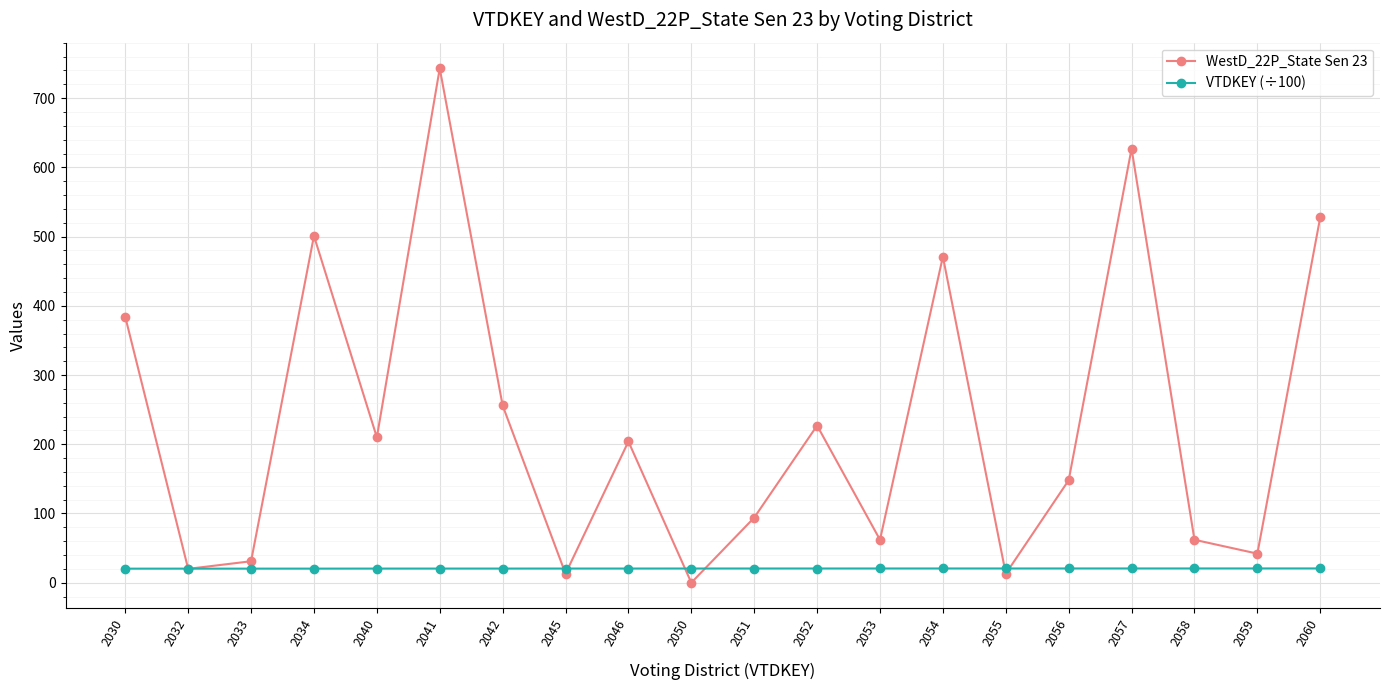

True or false: WestD_22P_State Sen 23 has more than 2 interior local peaks.

True